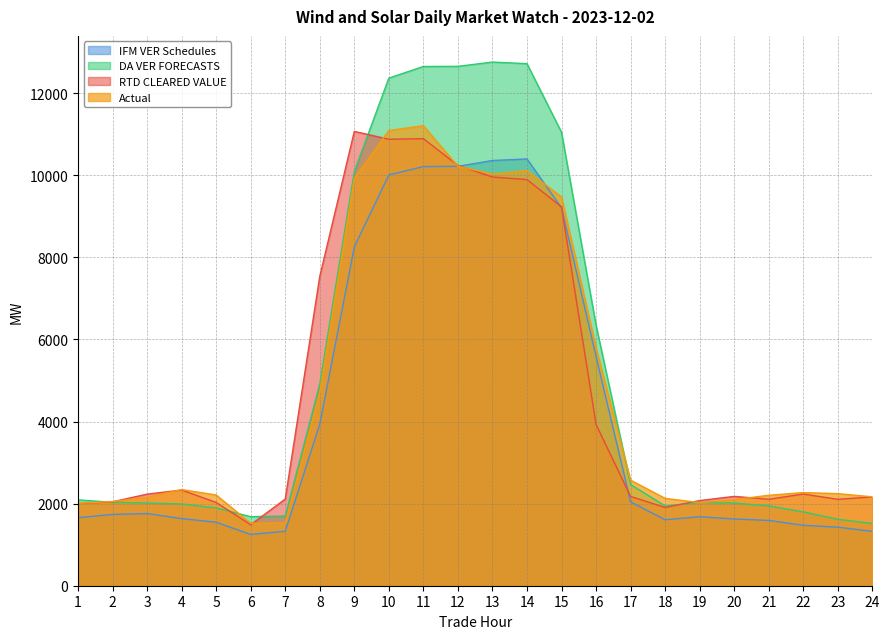

Where is the first local maximum for Actual?

4